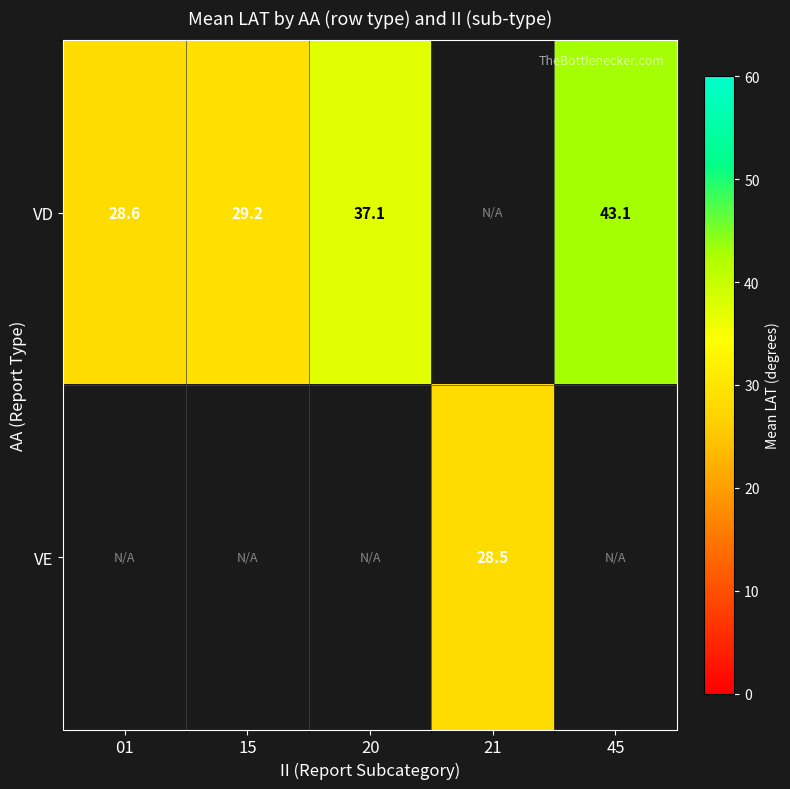

Which category has the highest value across all series?

45